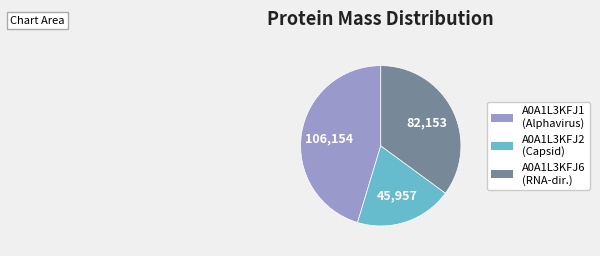

Does any single category account for the majority?

No